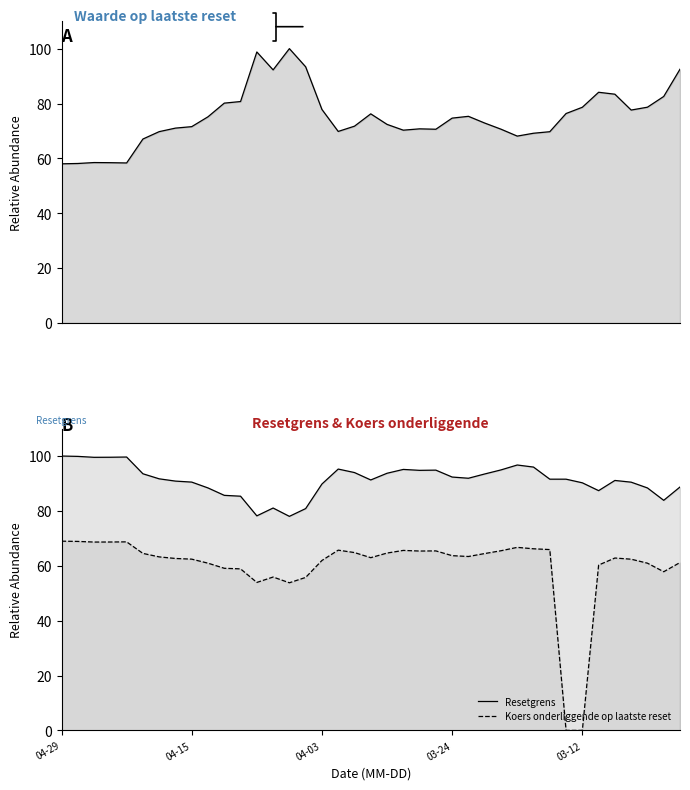

The value of Koers onderliggende op laatste reset at 11 is 58.9. True or false?

True